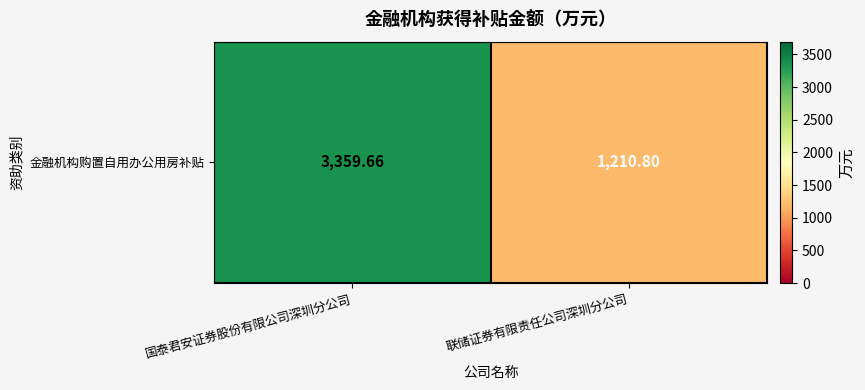

Approximately how many times larger is the value at 国泰君安证券股份有限公司深圳分公司 compared to 联储证券有限责任公司深圳分公司?

2.8